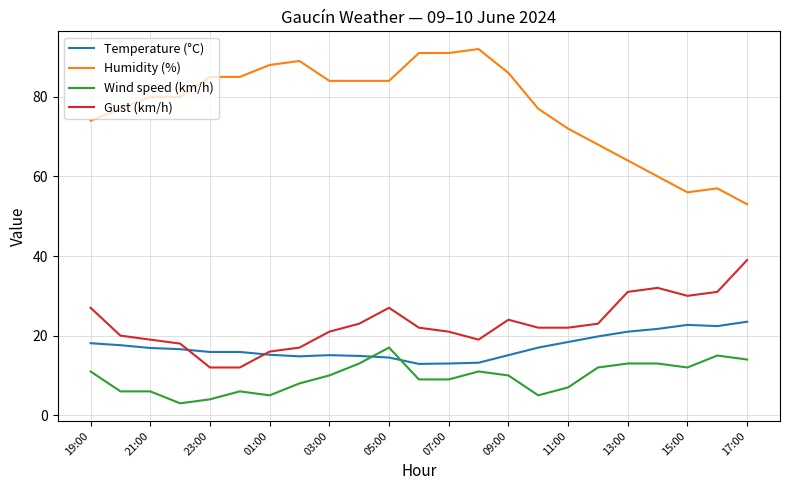

What is the difference between the maximum and second lowest values in the Temperature (°C) series?

10.5